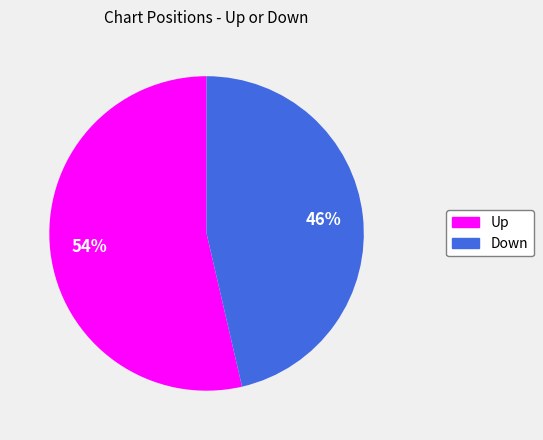

To the nearest percent, what is the average slice percentage?

50%